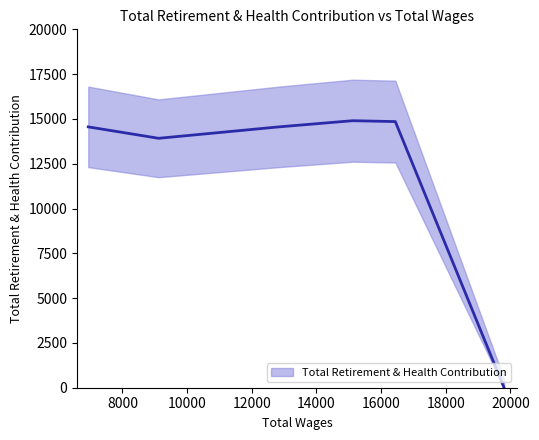

True or false: the data shows 14557 at 6942.

True